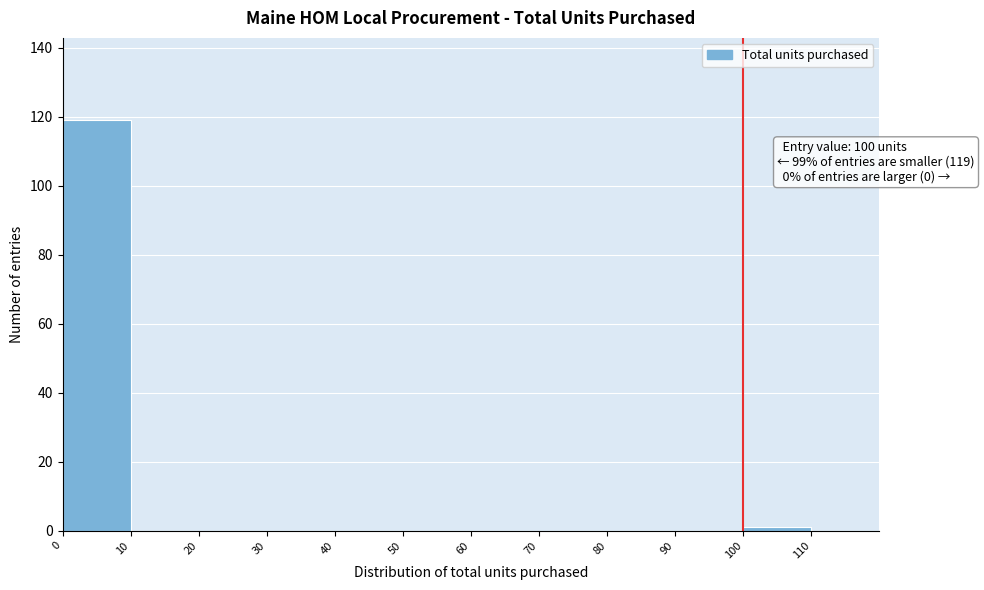

Over which range of the x-axis is the bar tallest?

0 to 10